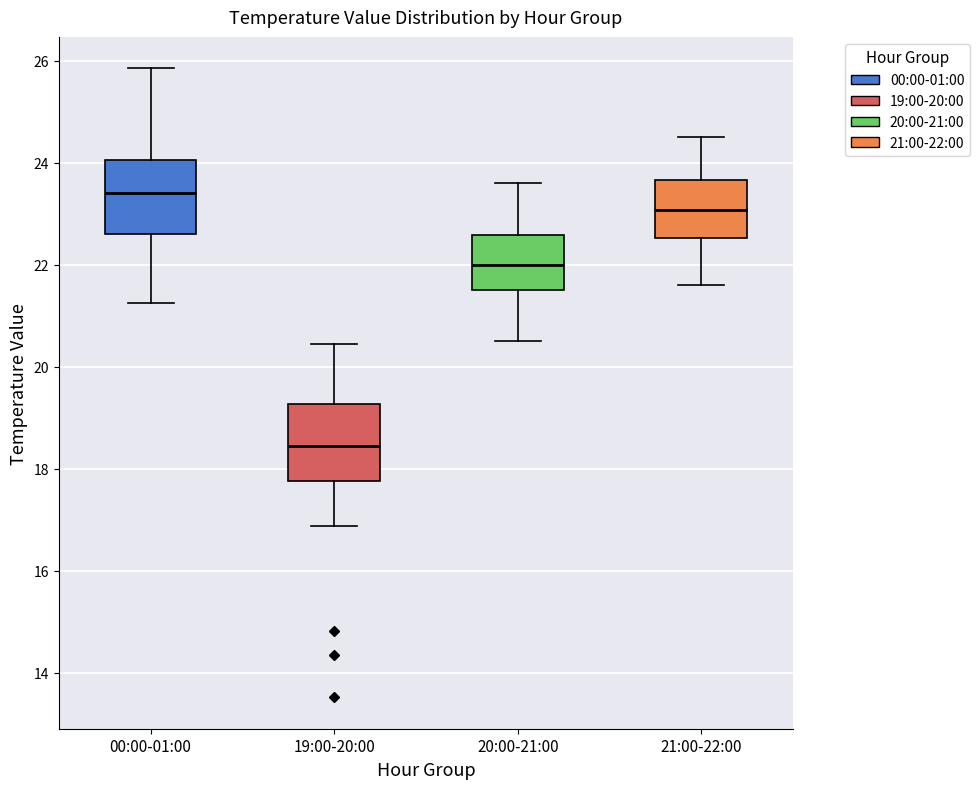

Which box has the highest median line?

00:00-01:00